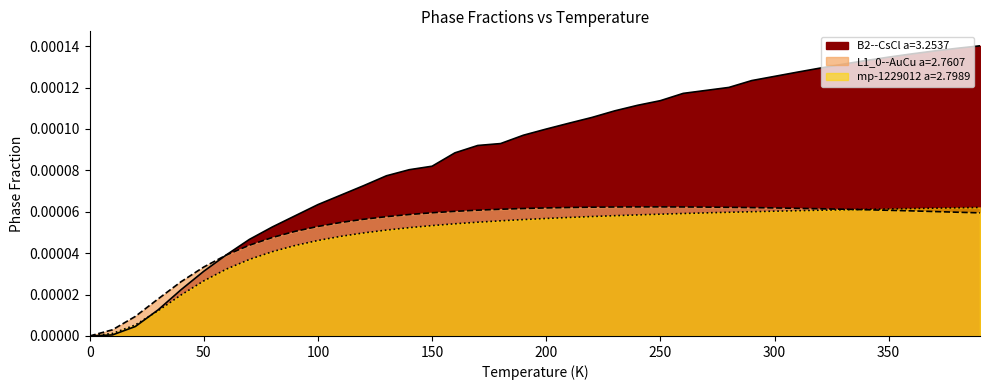

Which series has the largest range (max minus min)?

B2--CsCl a=3.2537